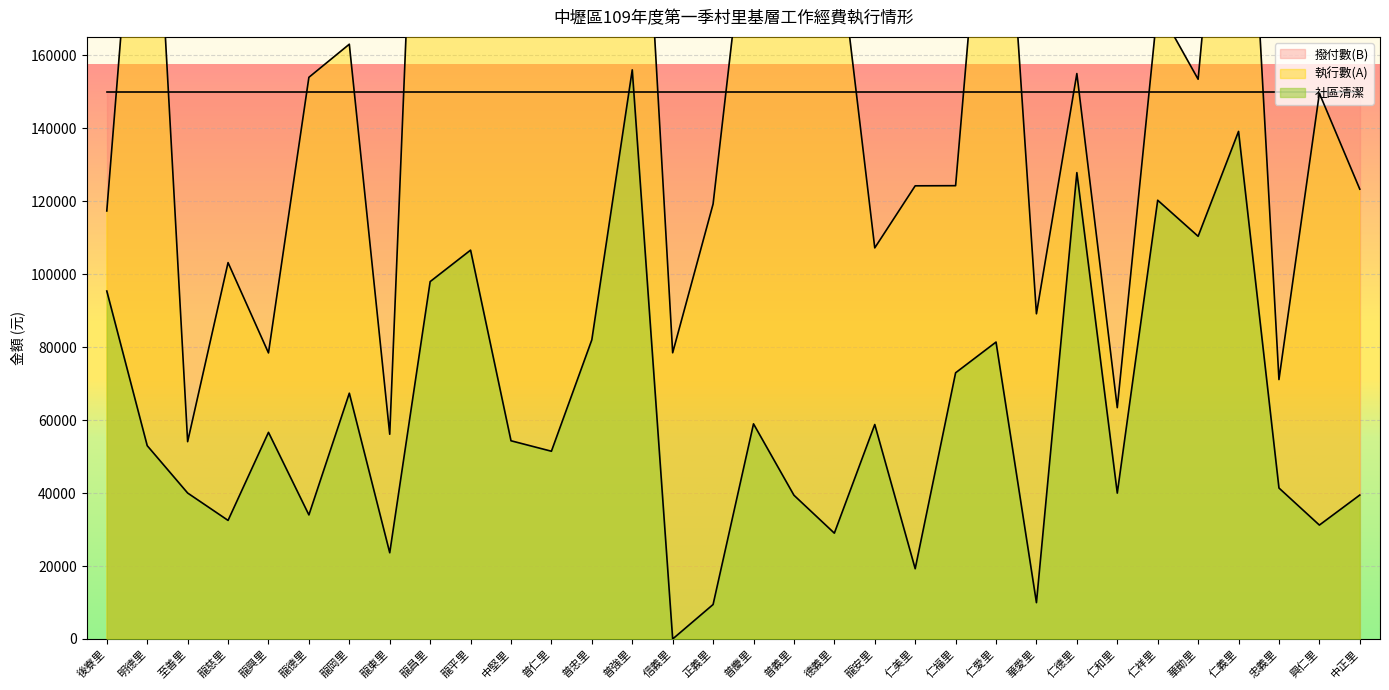

What is the difference between the maximum and minimum values in the 社區清潔 series?

155965